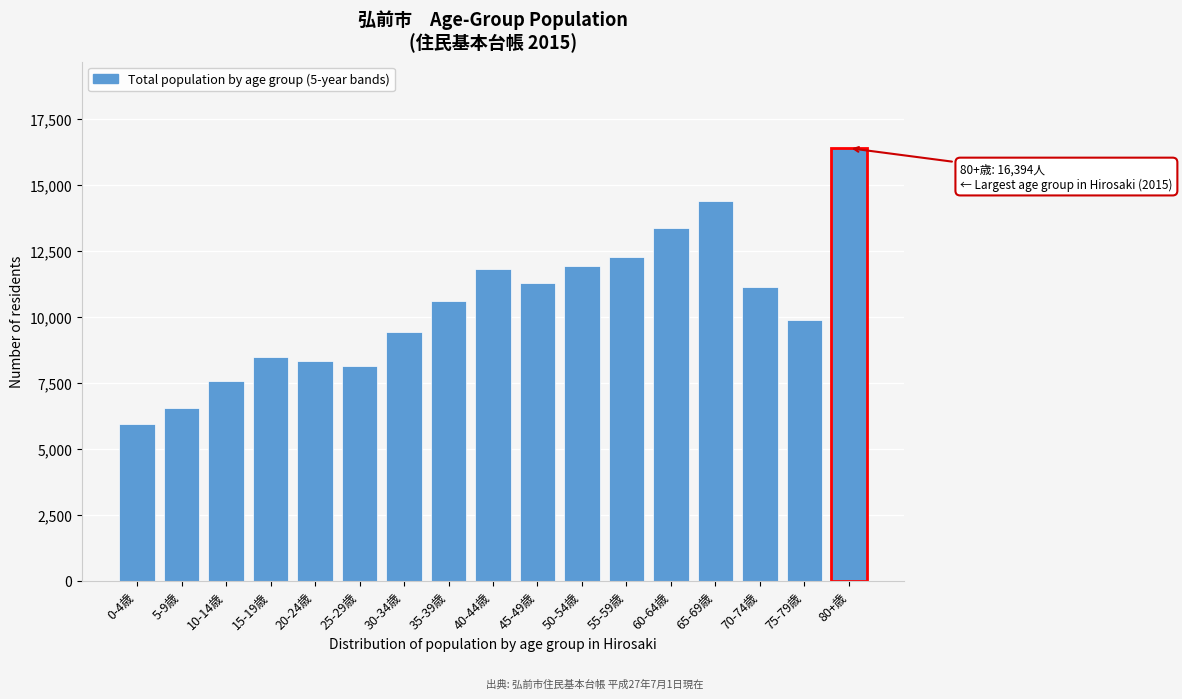

Reading left to right, what are all the values shown in this chart?

5952	6548	7571	8490	8329	8131	9429	10590	11816	11268	11940	12286	13364	14404	11133	9864	16394